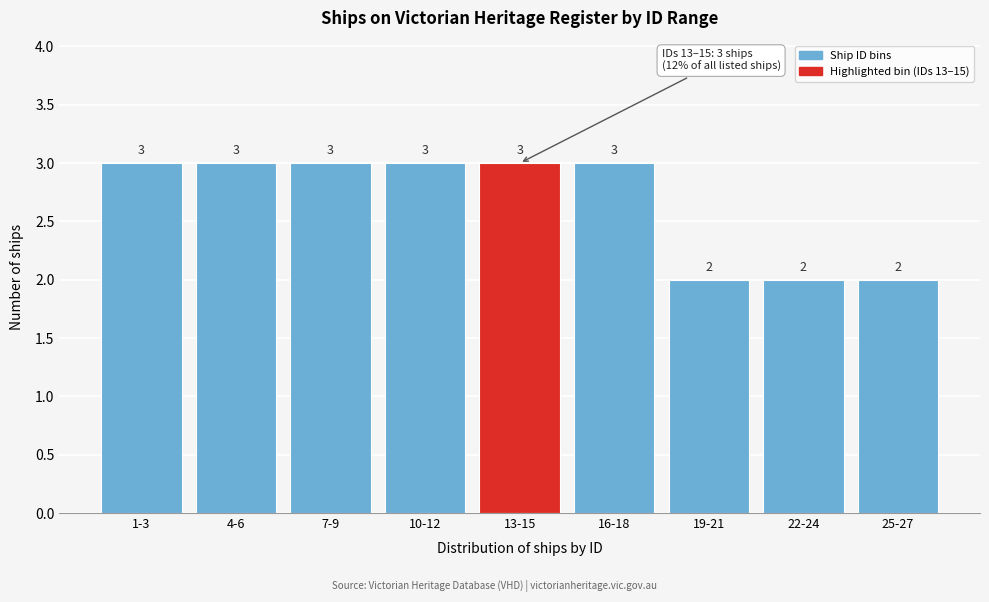

Reading left to right, extract all data points from this chart.

1-3=3	4-6=3	7-9=3	10-12=3	13-15=3	16-18=3	19-21=2	22-24=2	25-27=2